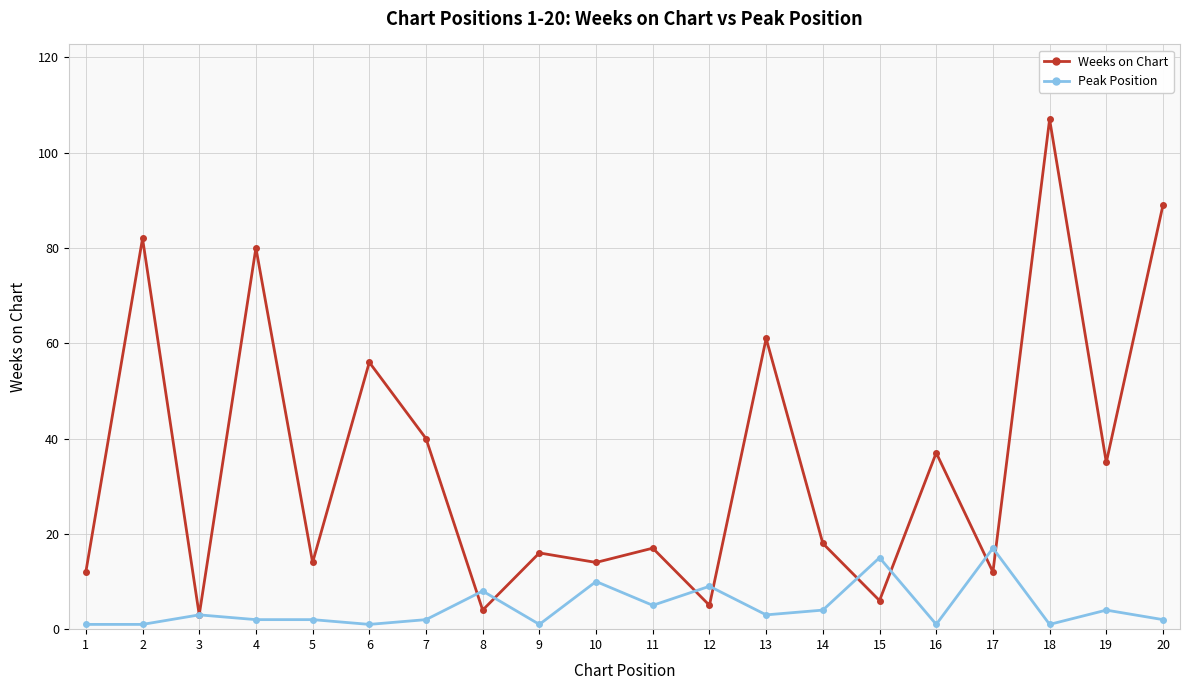

True or false: Weeks on Chart has a value of 20 at 10.

False